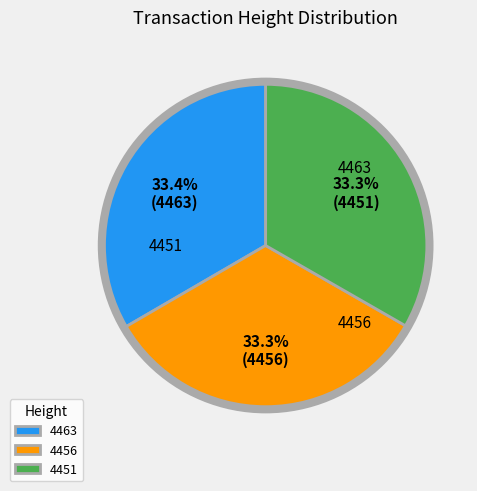

To the nearest percent, what percentage of the pie is 4456?

33%